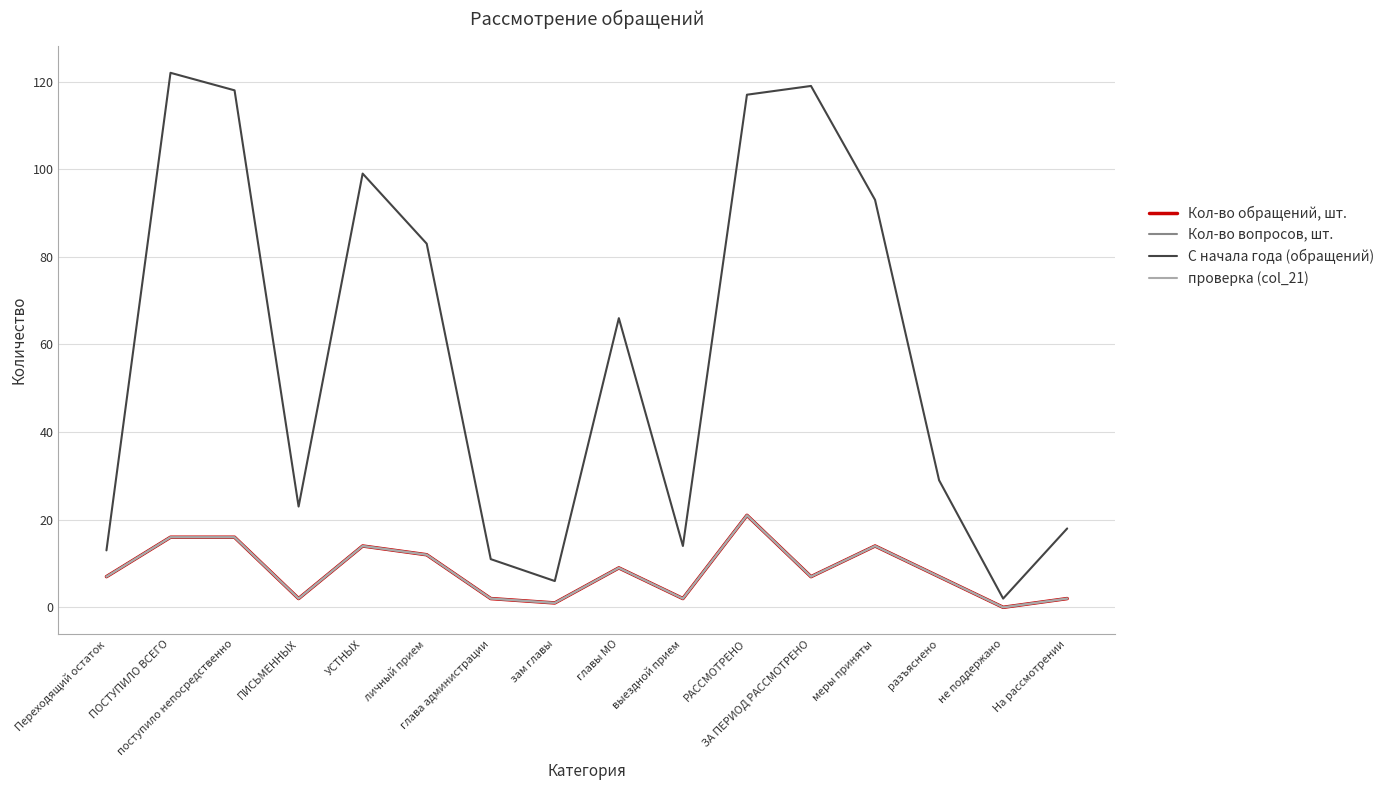

True or false: проверка (col_21) and Кол-во вопросов, шт. intersect in this chart.

False